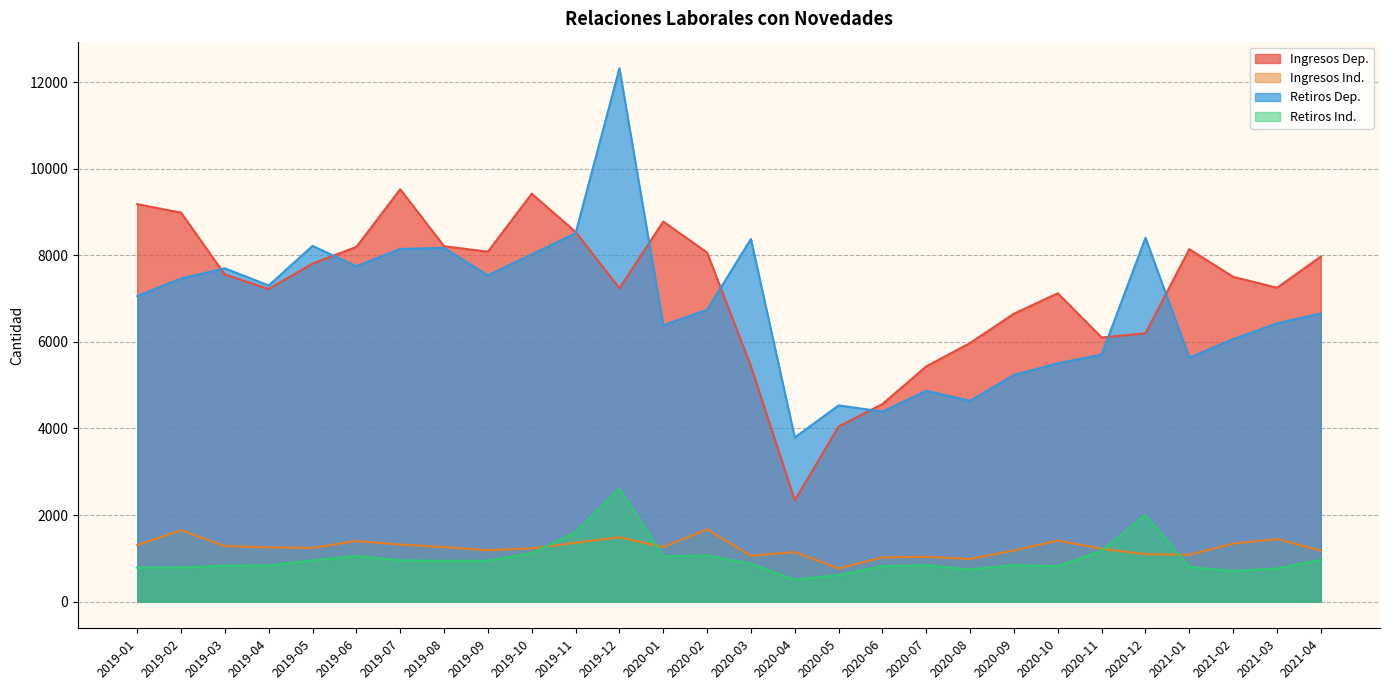

Reading right to left, transcribe all the data shown in this chart.

Ingresos Dep.: 2021-04=7970.8	2021-03=7250.7	2021-02=7503.5	2021-01=8142.3	2020-12=6198.7	2020-11=6102.1	2020-10=7123.1	2020-09=6651.9	2020-08=5974.2	2020-07=5434.0	2020-06=4565.2	2020-05=4044.9	2020-04=2341.2	2020-03=5435.8	2020-02=8064.2	2020-01=8780.1	2019-12=7239.6	2019-11=8540.6	2019-10=9423.2	2019-09=8084.0	2019-08=8209.8	2019-07=9526.5	2019-06=8193.8	2019-05=7809.2	2019-04=7222.4	2019-03=7555.3	2019-02=8986.0	2019-01=9181.3
Ingresos Ind.: 2021-04=1180.0	2021-03=1445.9	2021-02=1340.0	2021-01=1080.8	2020-12=1096.7	2020-11=1221.5	2020-10=1412.4	2020-09=1181.5	2020-08=986.5	2020-07=1034.7	2020-06=1022.8	2020-05=766.5	2020-04=1144.2	2020-03=1060.1	2020-02=1670.3	2020-01=1260.3	2019-12=1486.7	2019-11=1360.4	2019-10=1231.2	2019-09=1187.2	2019-08=1261.7	2019-07=1318.2	2019-06=1401.4	2019-05=1241.0	2019-04=1254.7	2019-03=1283.3	2019-02=1648.1	2019-01=1305.4
Retiros Dep.: 2021-04=6656.8	2021-03=6428.5	2021-02=6062.5	2021-01=5637.8	2020-12=8404.5	2020-11=5706.8	2020-10=5507.2	2020-09=5236.3	2020-08=4639.9	2020-07=4869.9	2020-06=4390.1	2020-05=4533.7	2020-04=3790.6	2020-03=8377.2	2020-02=6742.7	2020-01=6383.3	2019-12=12319.6	2019-11=8510.2	2019-10=8023.9	2019-09=7537.5	2019-08=8171.7	2019-07=8146.8	2019-06=7747.1	2019-05=8217.5	2019-04=7303.8	2019-03=7699.2	2019-02=7465.5	2019-01=7059.4
Retiros Ind.: 2021-04=967.7	2021-03=764.7	2021-02=709.0	2021-01=798.5	2020-12=2002.2	2020-11=1174.4	2020-10=816.6	2020-09=841.6	2020-08=744.0	2020-07=840.8	2020-06=816.5	2020-05=613.1	2020-04=507.4	2020-03=874.1	2020-02=1068.5	2020-01=1044.6	2019-12=2613.6	2019-11=1599.2	2019-10=1120.2	2019-09=946.3	2019-08=942.8	2019-07=955.3	2019-06=1055.6	2019-05=952.5	2019-04=835.6	2019-03=830.0	2019-02=786.1	2019-01=785.7